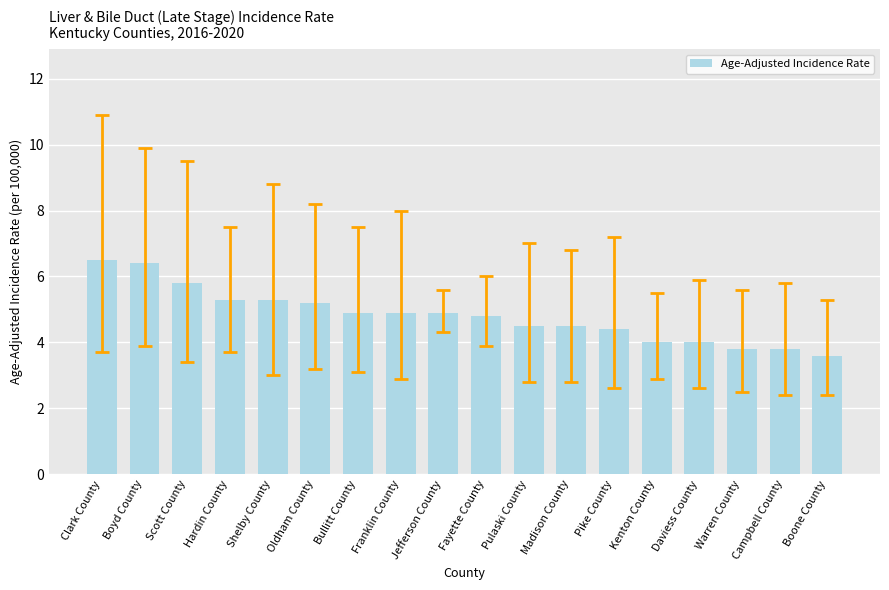

What is the ratio of the value at Madison County to the value at Pulaski County?

1.0